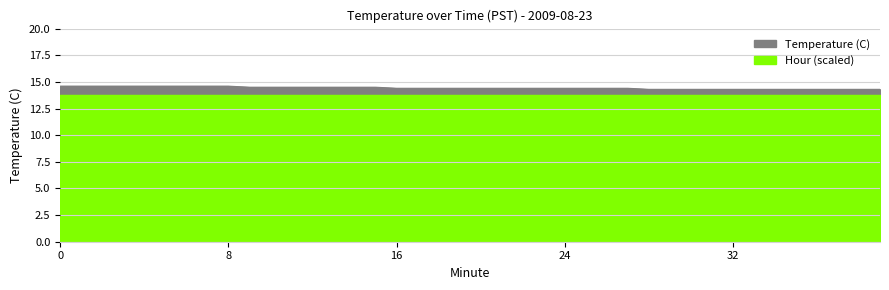

What is the sum of all values?

577.3